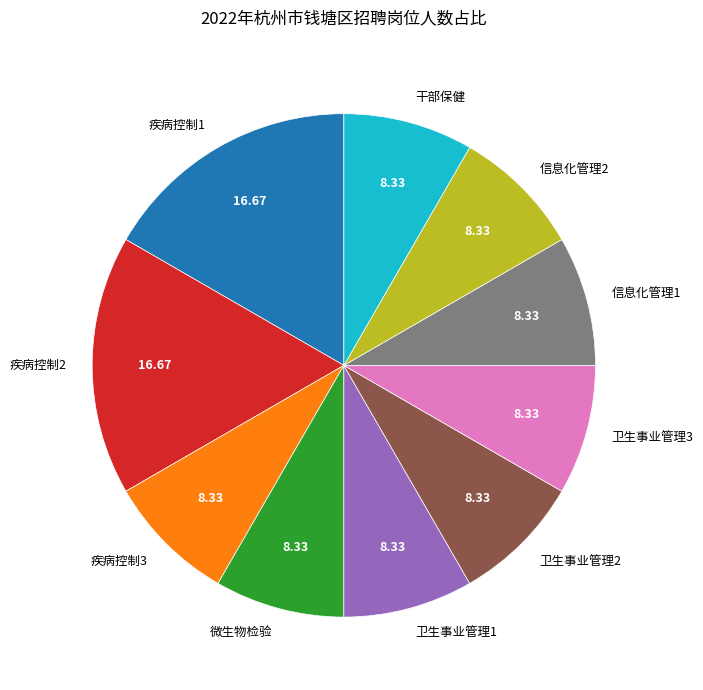

Do 卫生事业管理1 and 疾病控制2 together represent more than half of the pie?

No